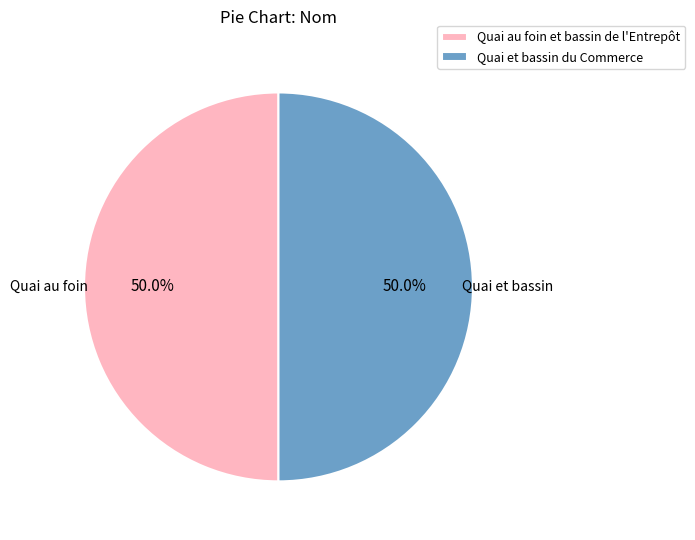

True or false: Quai et bassin du Commerce accounts for 38% of the total.

False